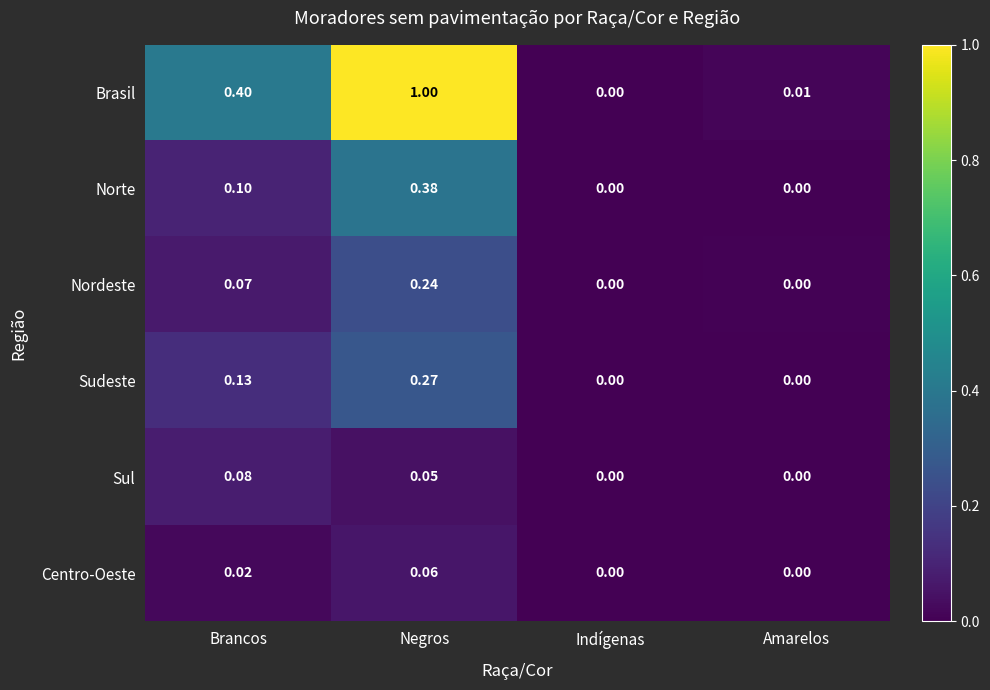

Rank the series by their maximum value, from highest to lowest.

Brasil, Norte, Sudeste, Nordeste, Sul, Centro-Oeste